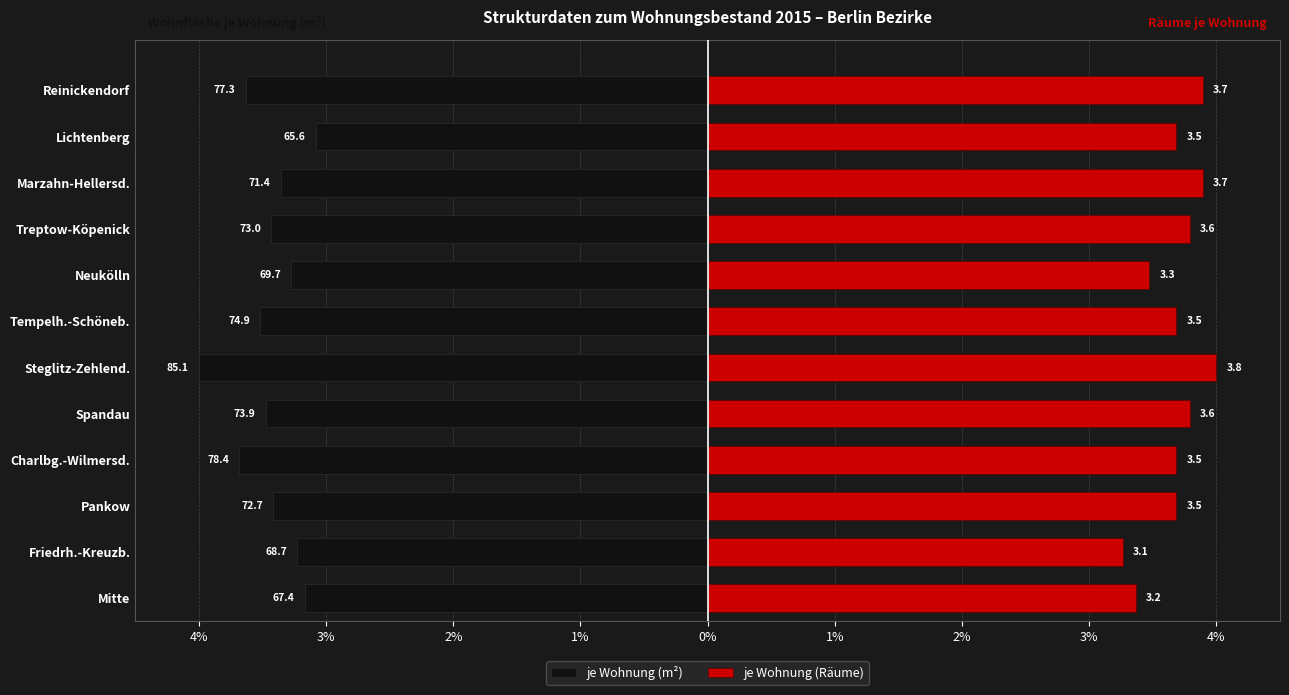

What is the minimum value shown in the chart?

-4.0